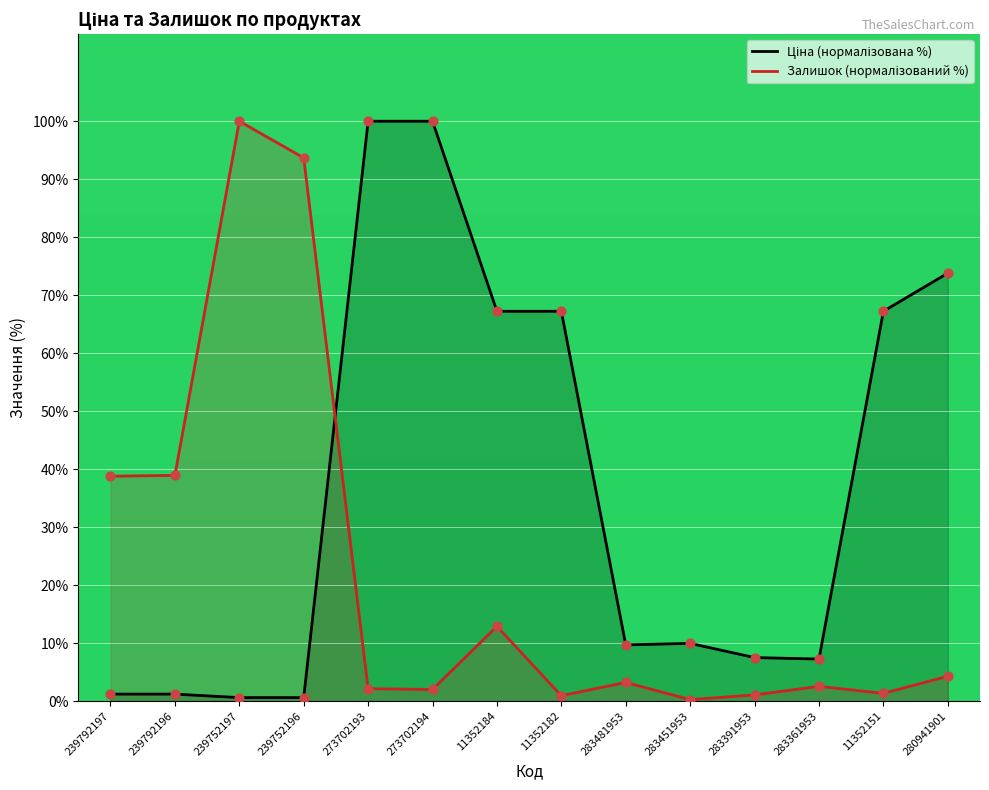

Which series contains the highest Y value?

Ціна